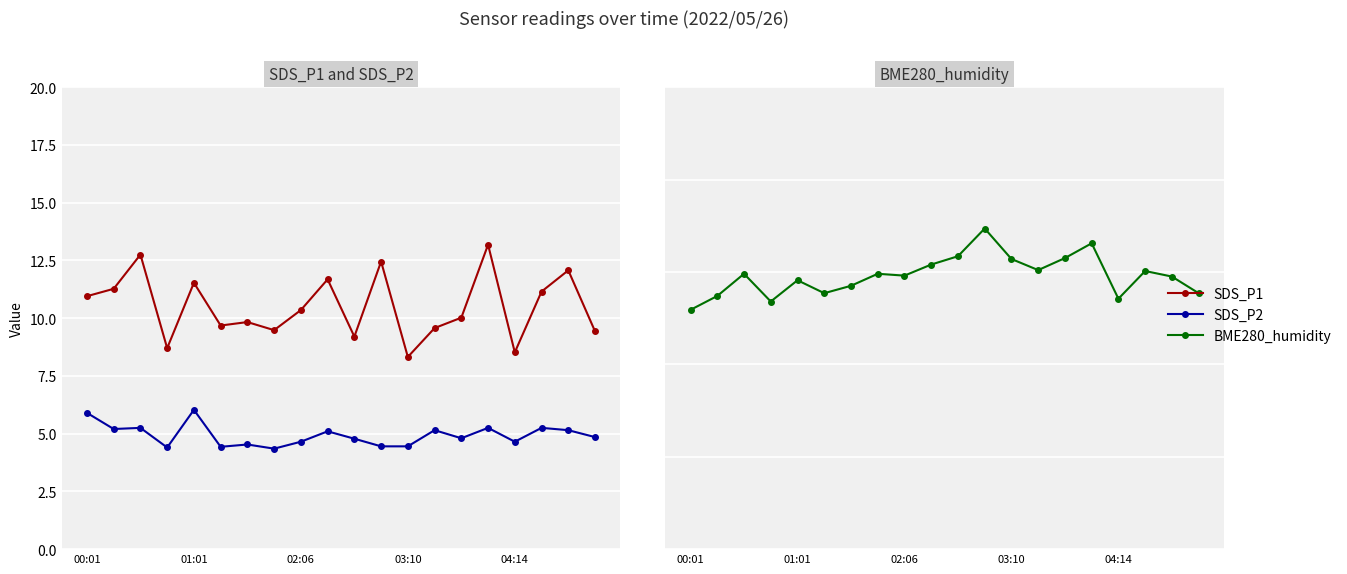

What is the value of the SDS_P1 point at the 5th from the left?

11.5